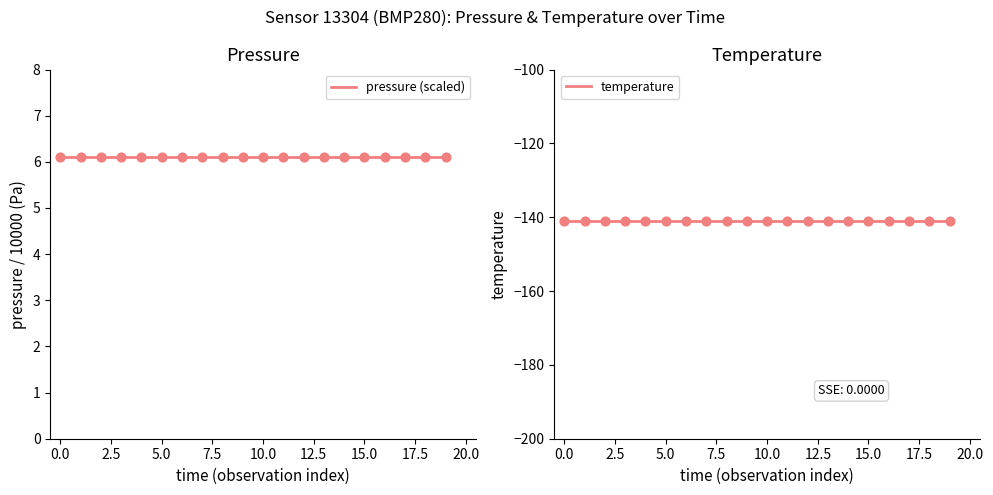

At how many categories does at least one series exceed -27?

20